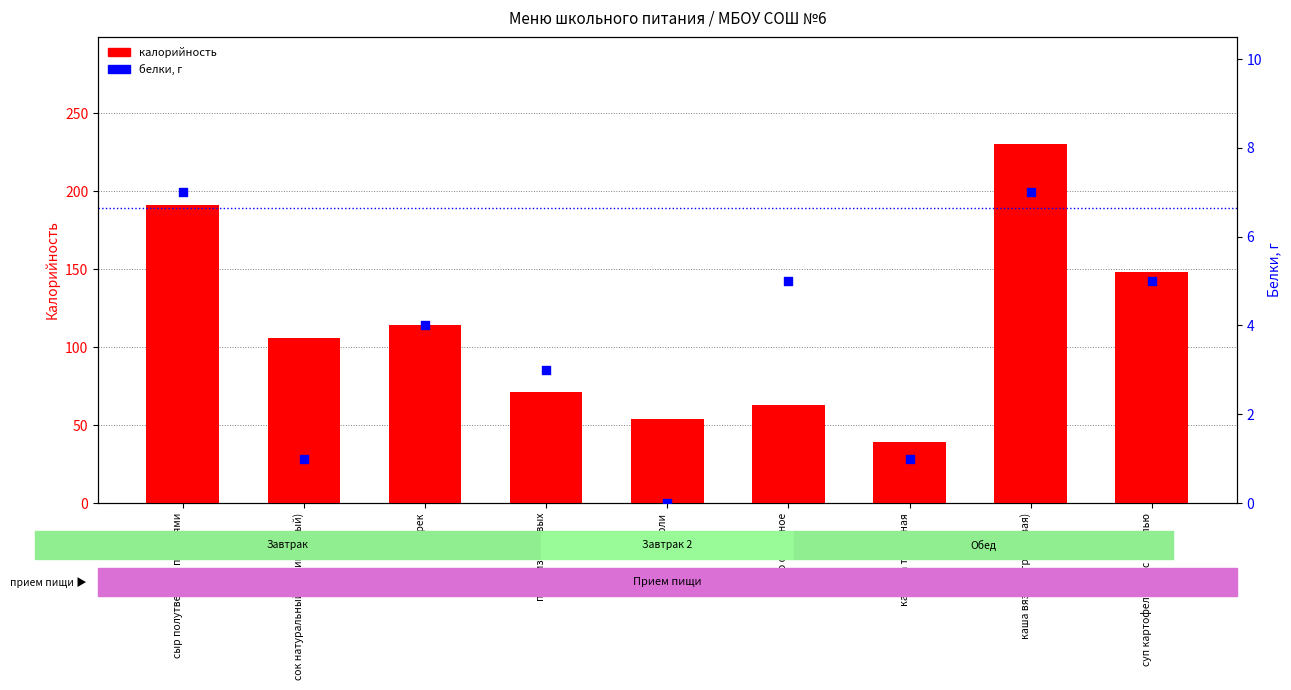

Which series contains the lowest Y value?

белки